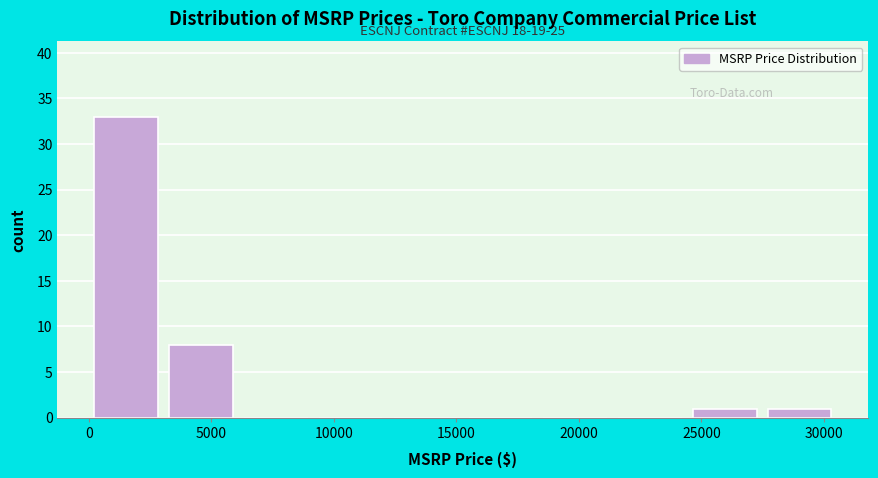

Over which range of the x-axis is the bar tallest?

0 to 3000